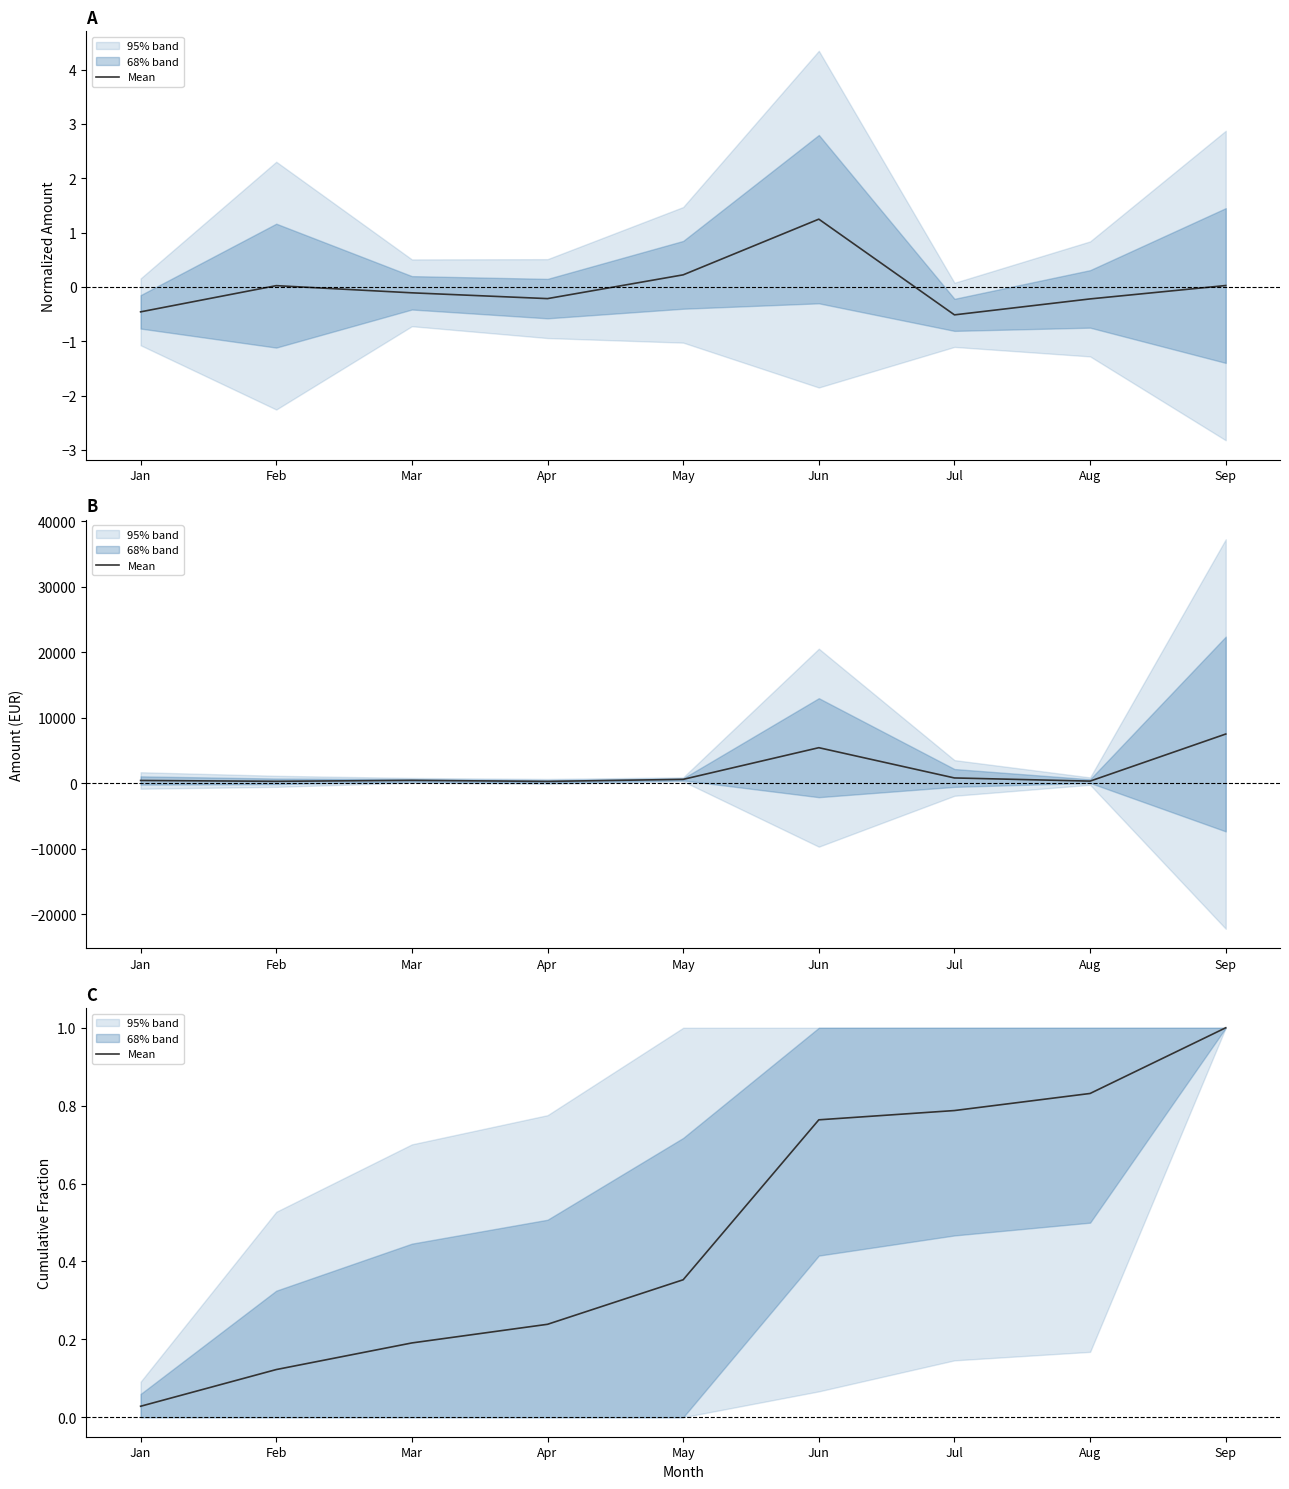

Where is the data nearest to the value 0?

Jan